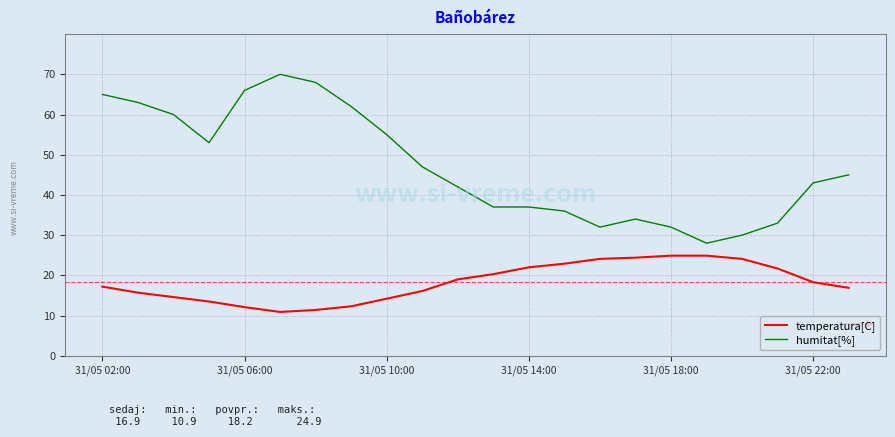

True or false: humitat[%] and temperatura[C] intersect in this chart.

False